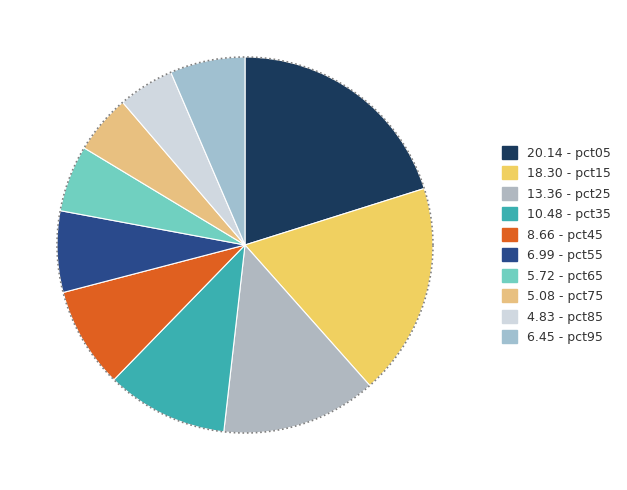

What percentage is NOT represented by pct75?

94.9%